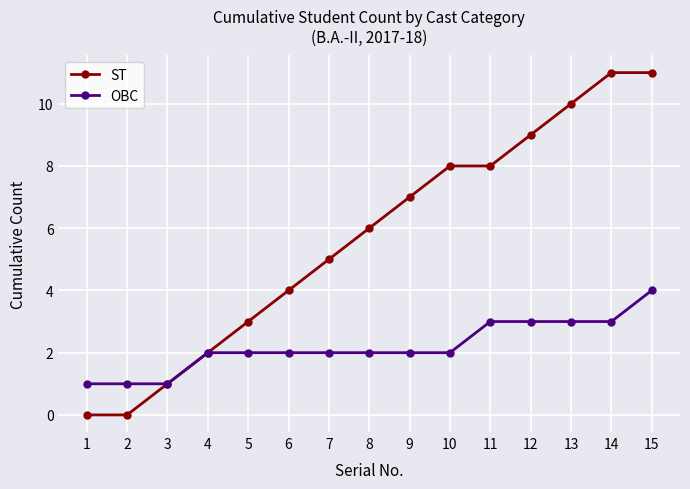

Does the chart have visible grid lines?

Yes